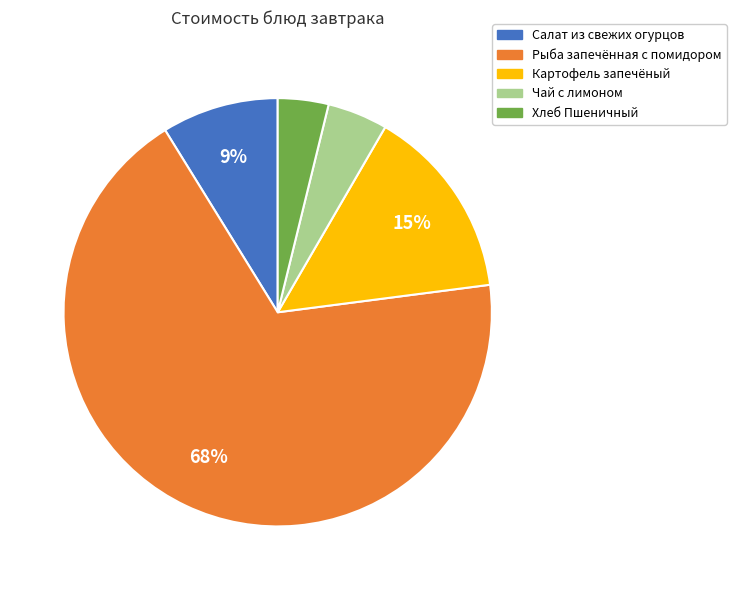

How many segments does this pie chart have?

5